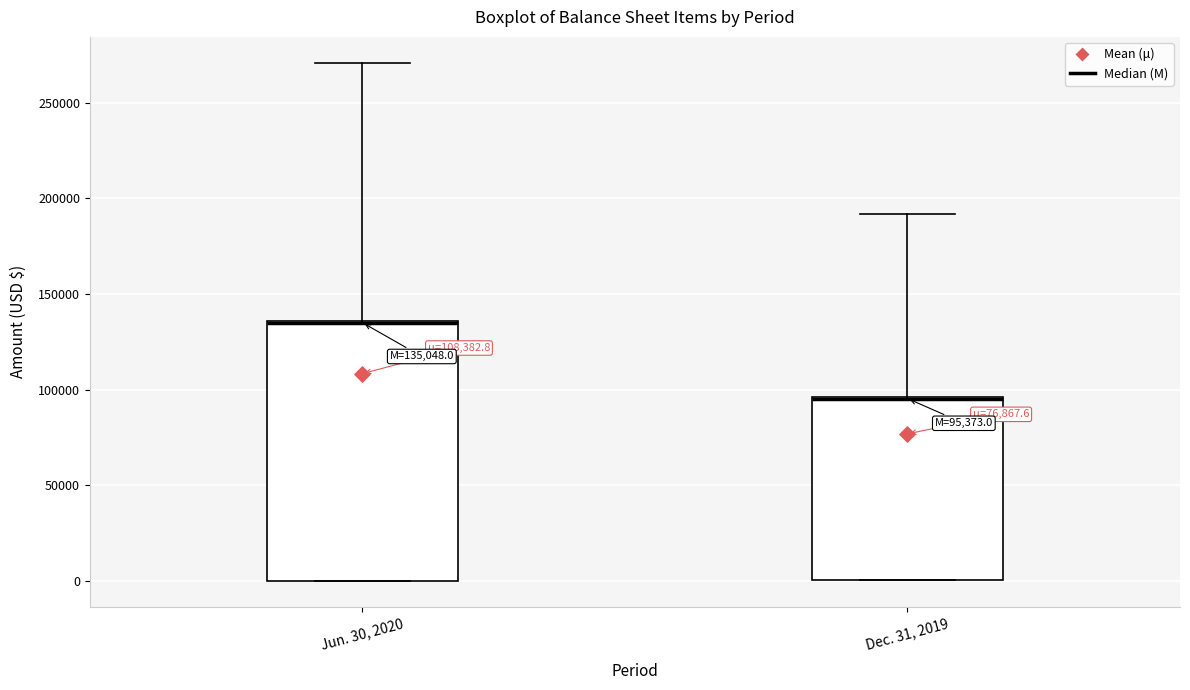

Comparing the boxes themselves (not the whiskers), which one is the tallest?

Jun. 30, 2020